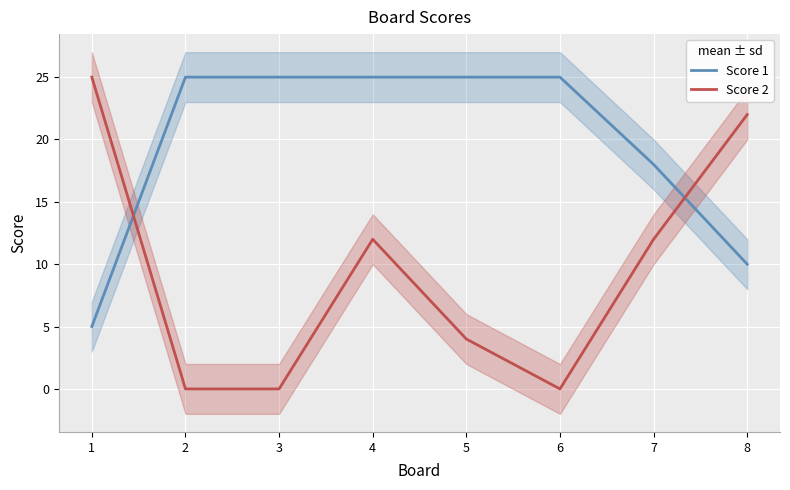

Rank the series by their average value, from lowest to highest.

Score 2, Score 1